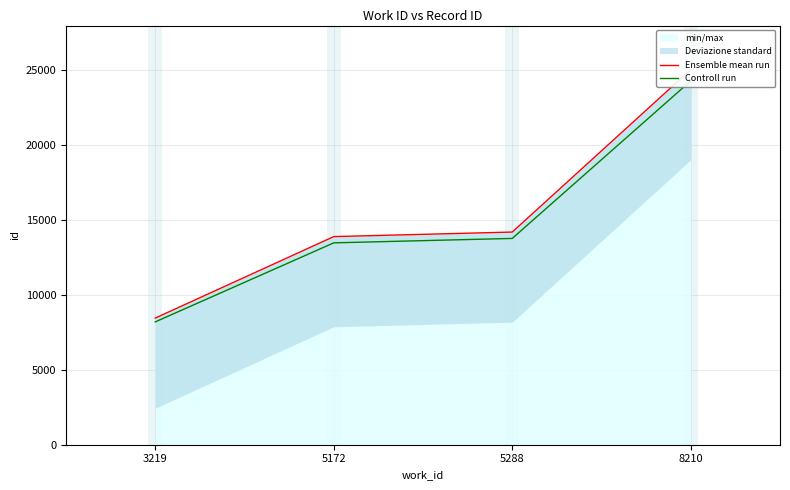

True or false: Ensemble mean run and Controll run intersect in this chart.

False